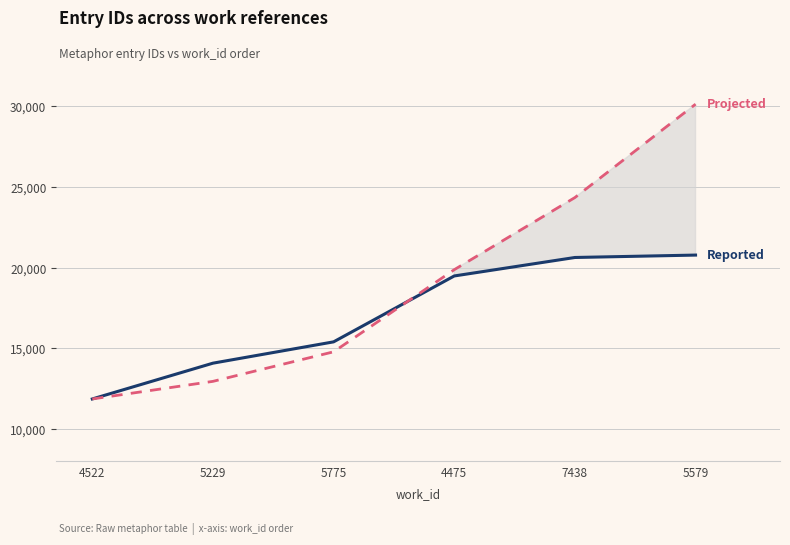

What is the lowest value of the Projected series?

11863